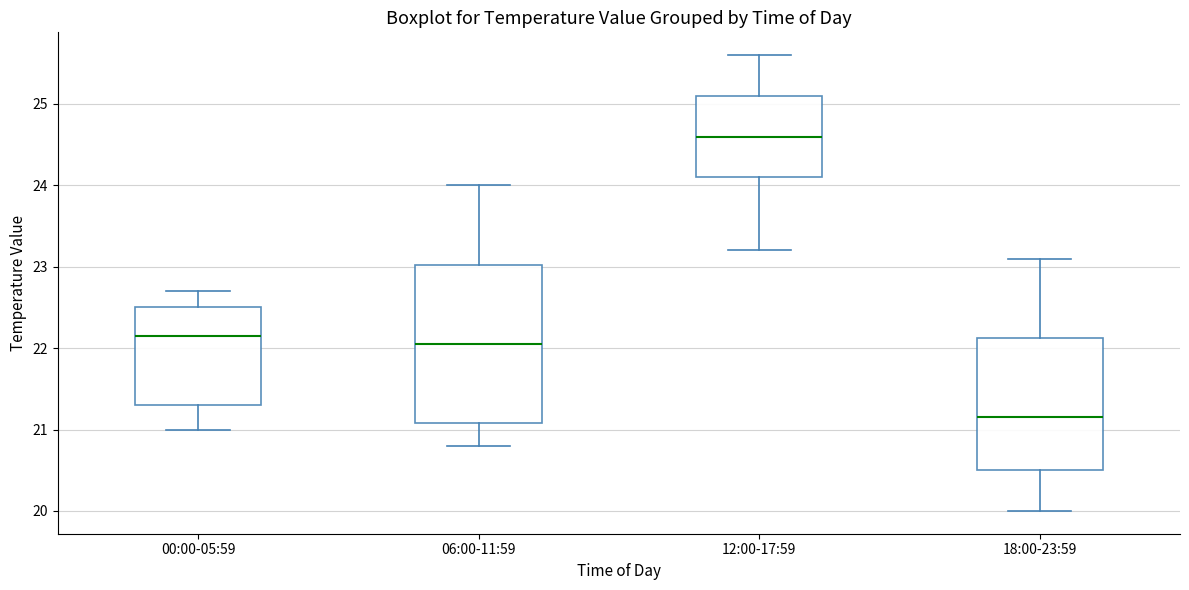

Which box's median line is the highest?

12:00-17:59